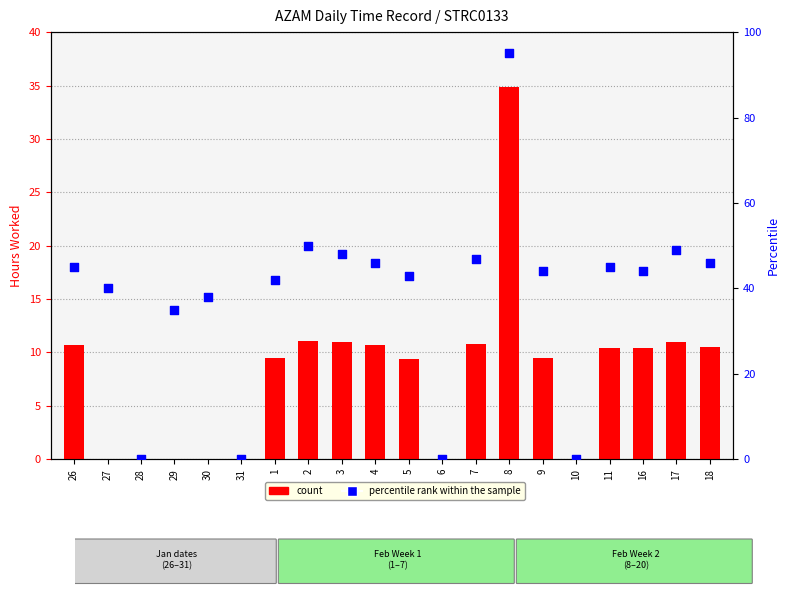

What is the total value across all series at 30?

38.0